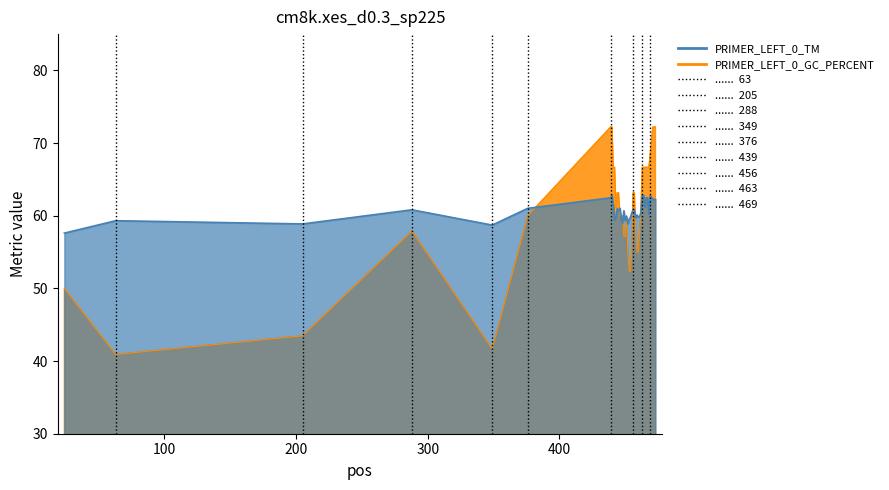

What is the difference between the maximum and second lowest values in the PRIMER_LEFT_0_TM series?

4.1